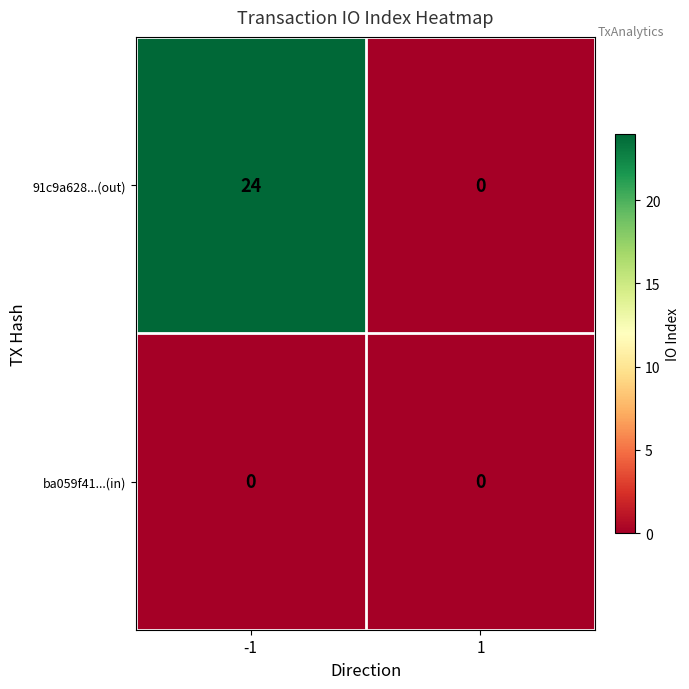

Reading left to right, transcribe all the data shown in this chart.

91c9a628...(out): -1=24	1=0
ba059f41...(in): -1=0	1=0